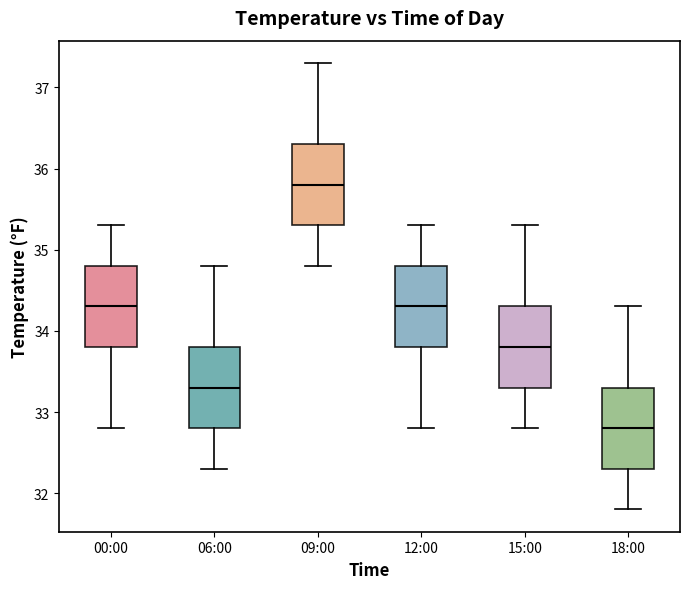

Where is the upper edge of the box for 12:00 on the y-axis? The values are not printed on the chart, so give them approximately, as read against the axis.

34.8